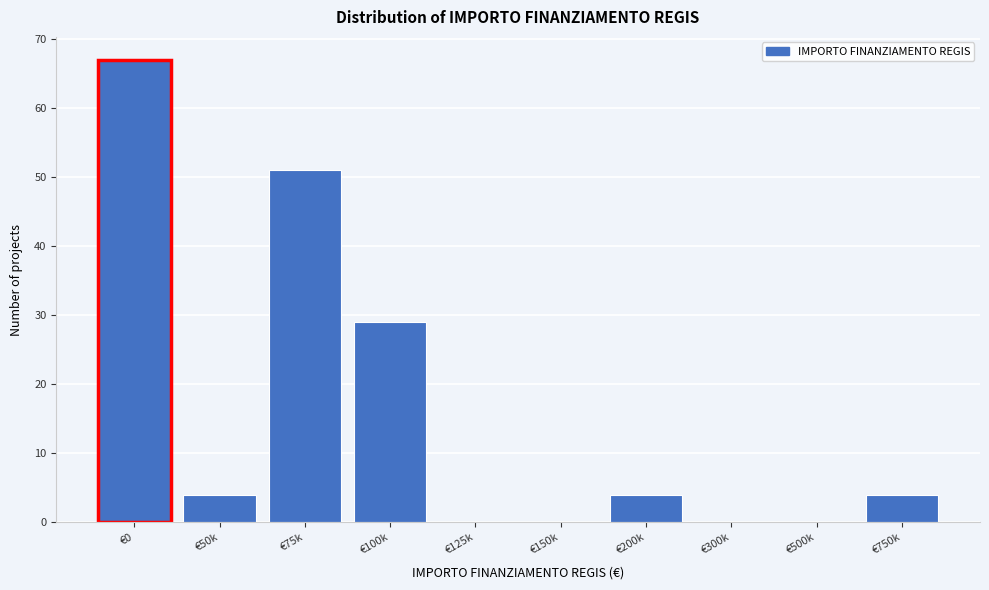

Reading left to right, list all the values displayed in this chart.

€0=67	€50k=4	€75k=51	€100k=29	€125k=0	€150k=0	€200k=4	€300k=0	€500k=0	€750k=4